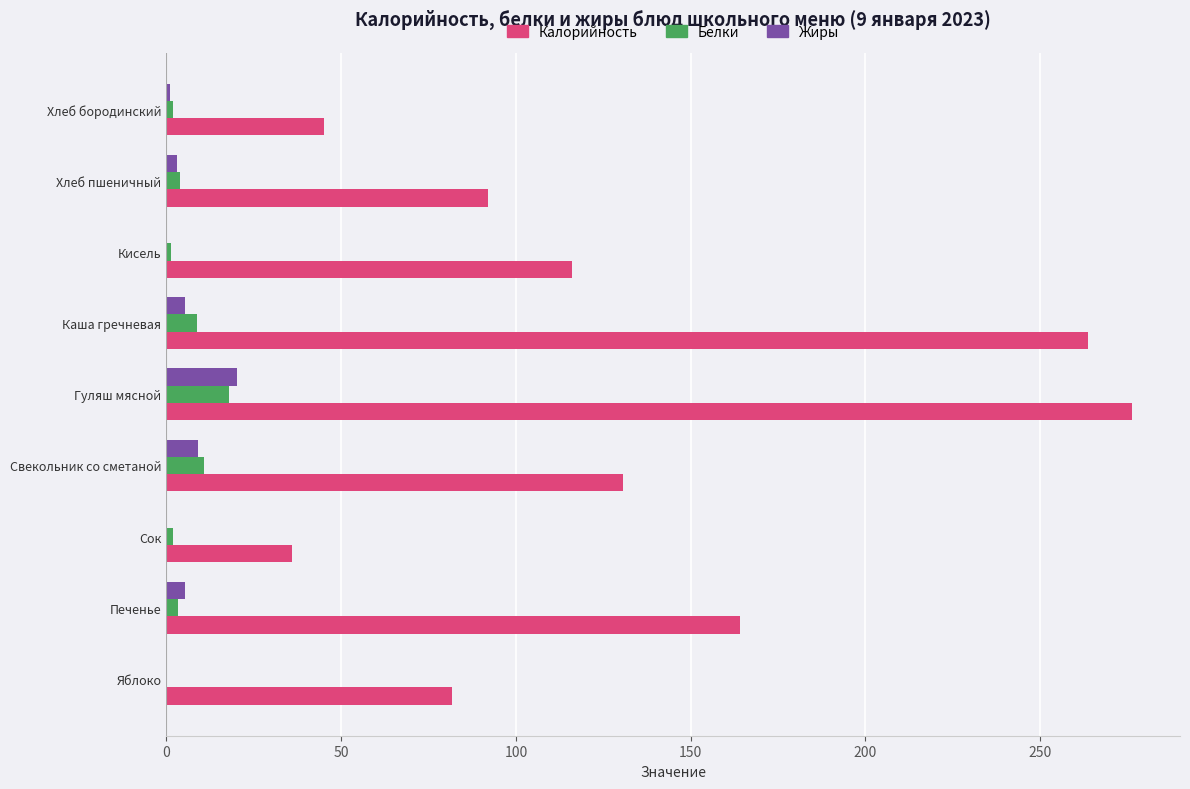

How many data points in Жиры are above 3?

5